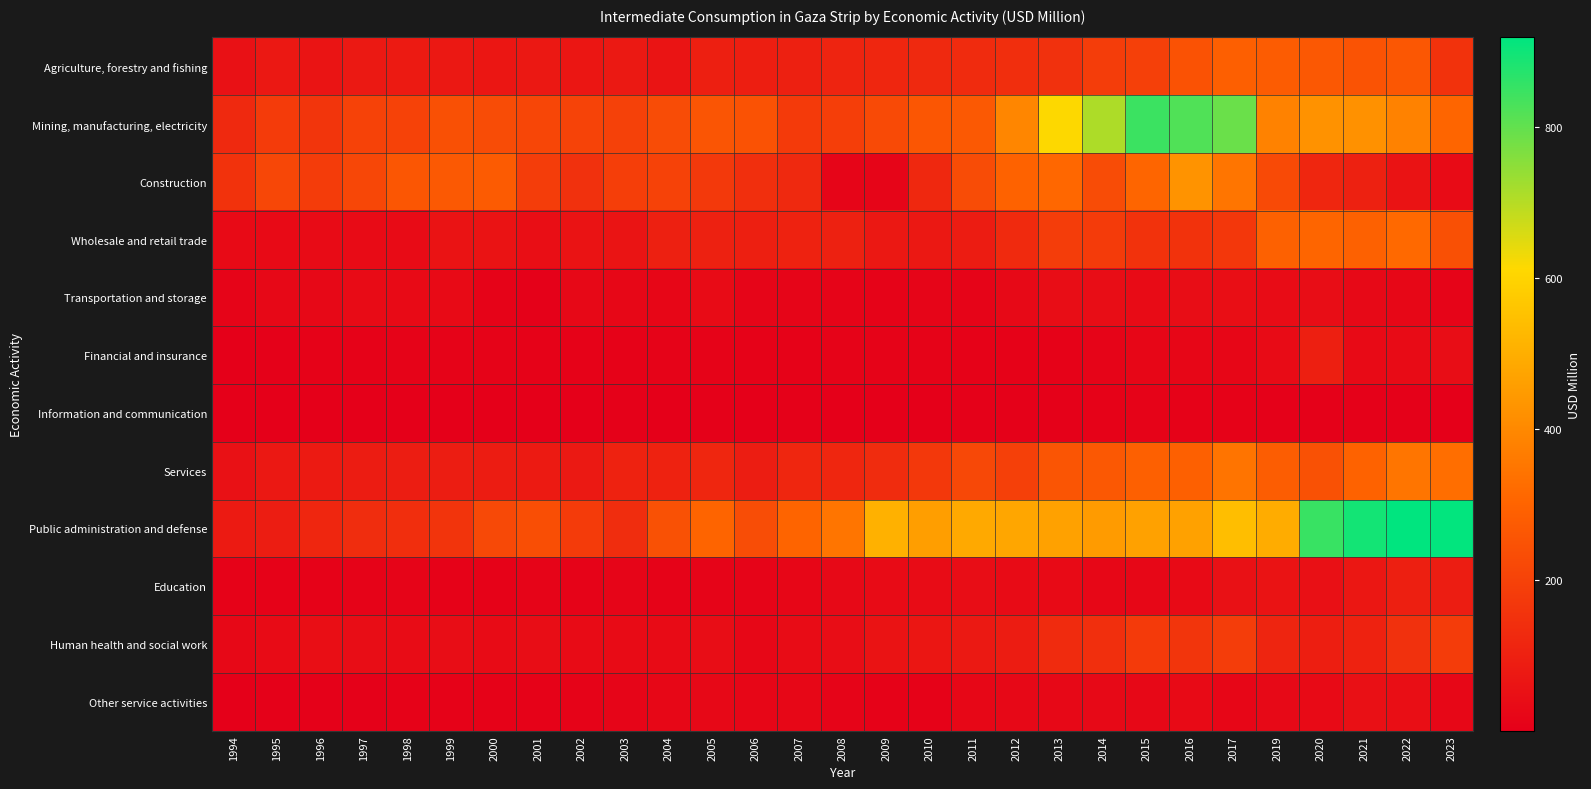

Count the number of data series in this chart.

12